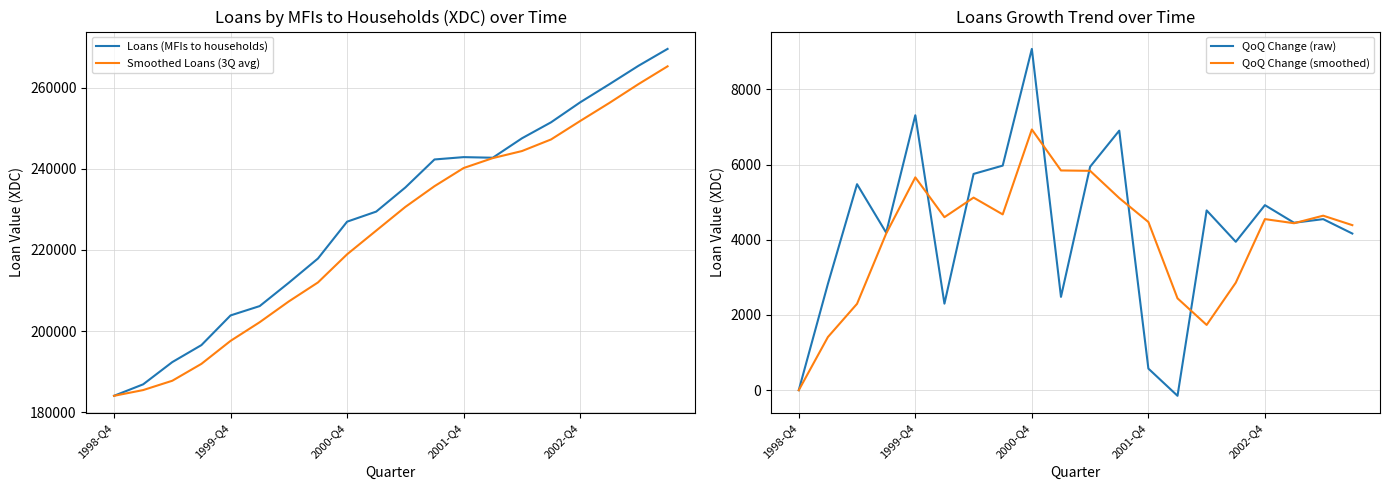

What position from the left is 15?

16